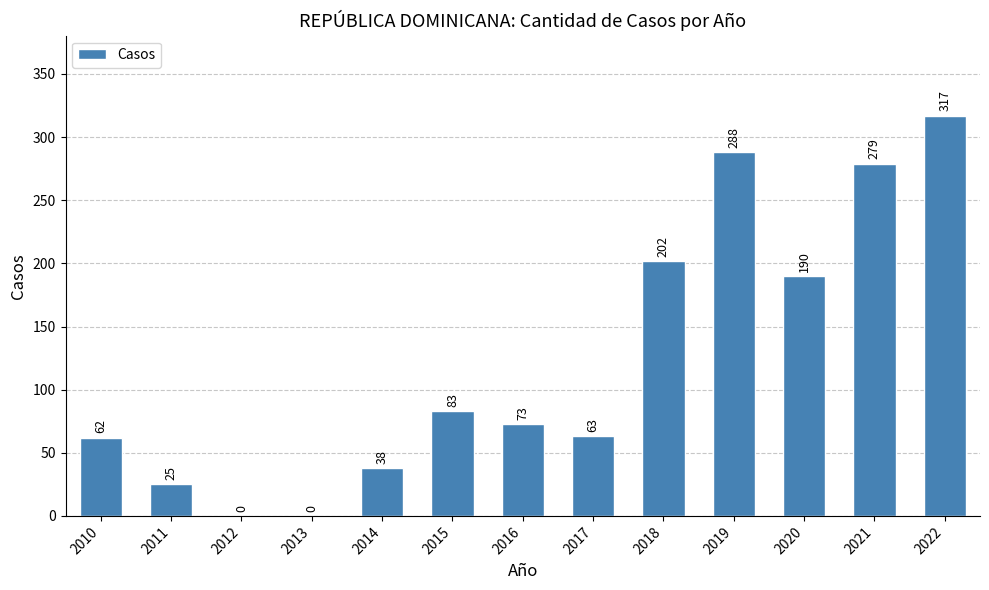

At which label is the value closest to 158?

2020